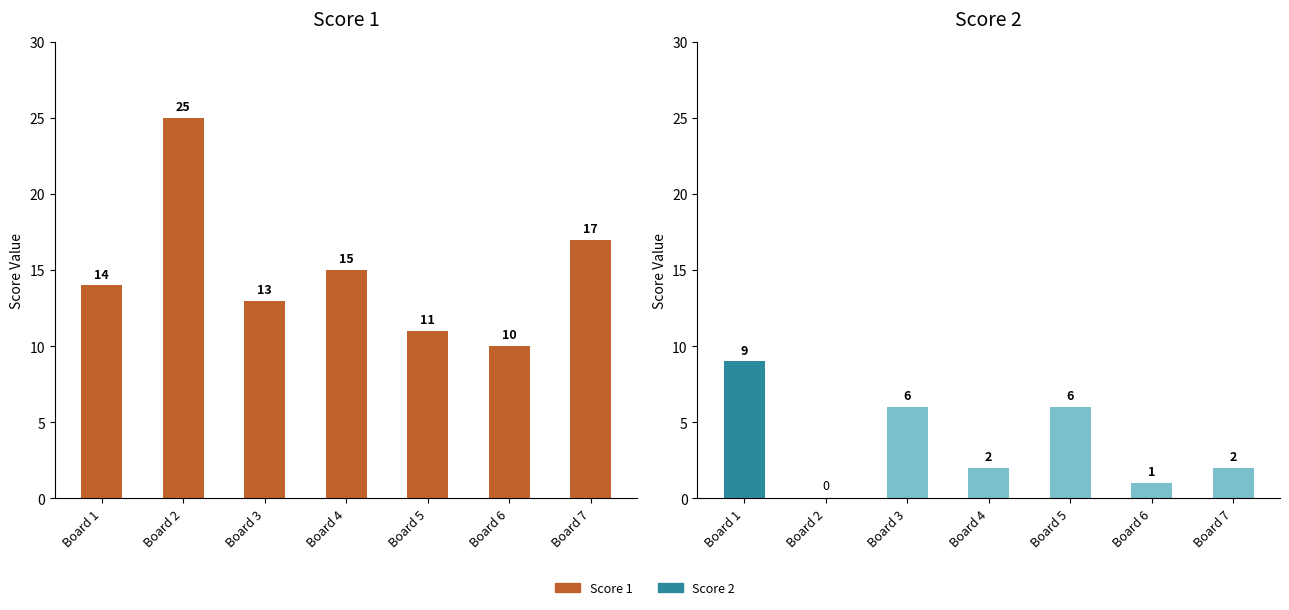

What are all the series names shown in the legend?

Score 1, Score 2